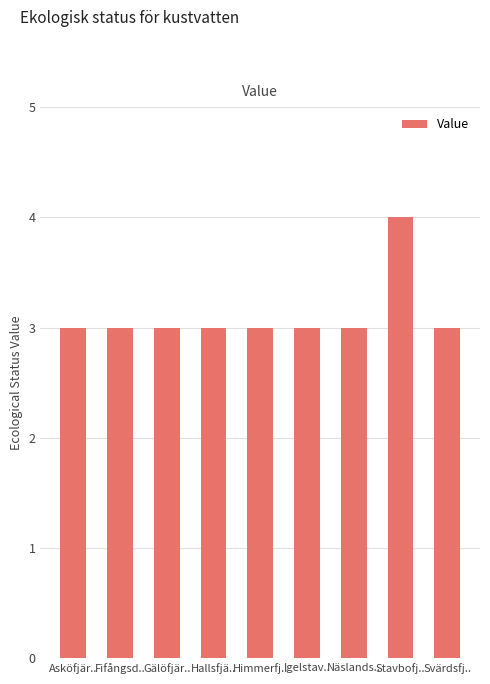

Reading left to right, transcribe all the data shown in this chart.

Asköfjär..=3	Fifångsd..=3	Gälöfjär..=3	Hallsfjä..=3	Himmerfj..=3	Igelstav..=3	Näslands..=3	Stavbofj..=4	Svärdsfj..=3